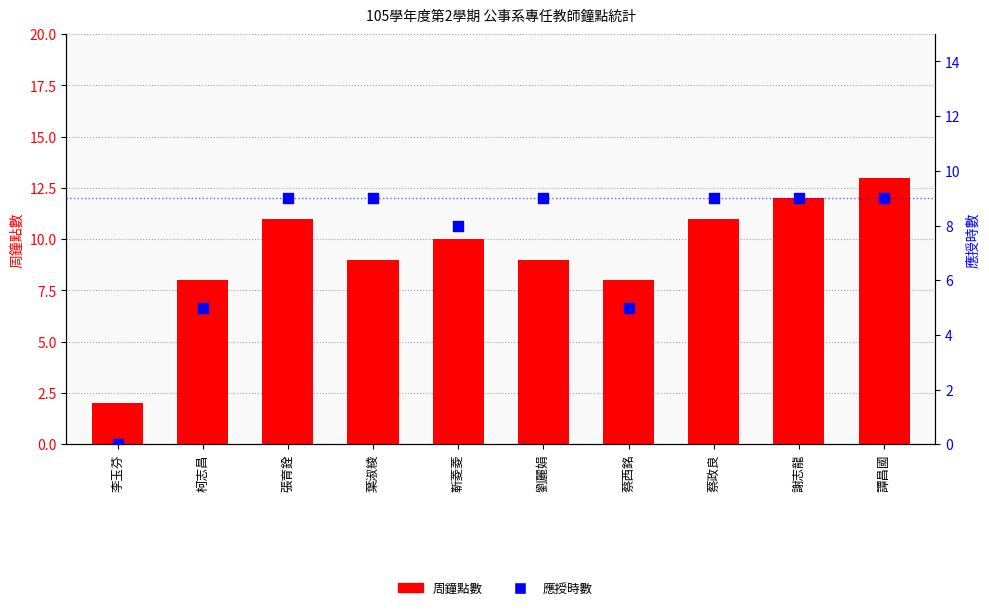

What is the total value across all series at 李玉芬?

2